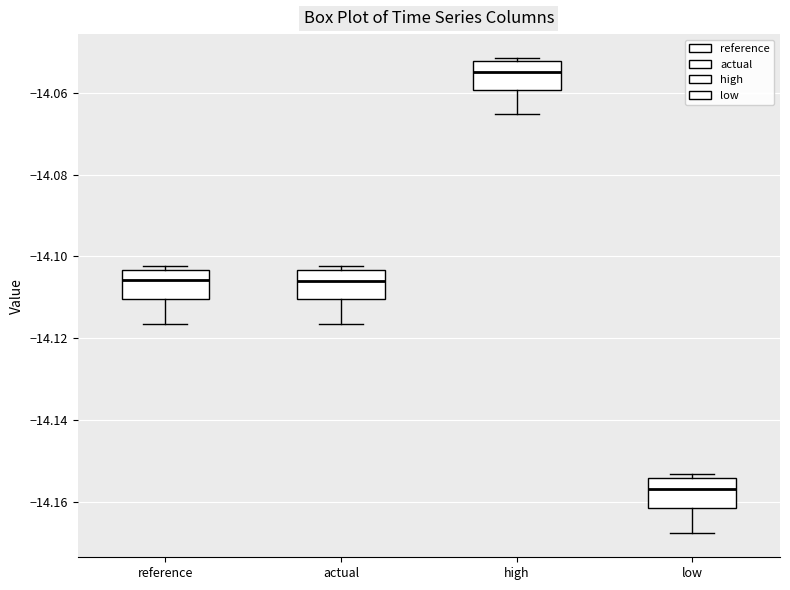

Which box's median line is the lowest?

low